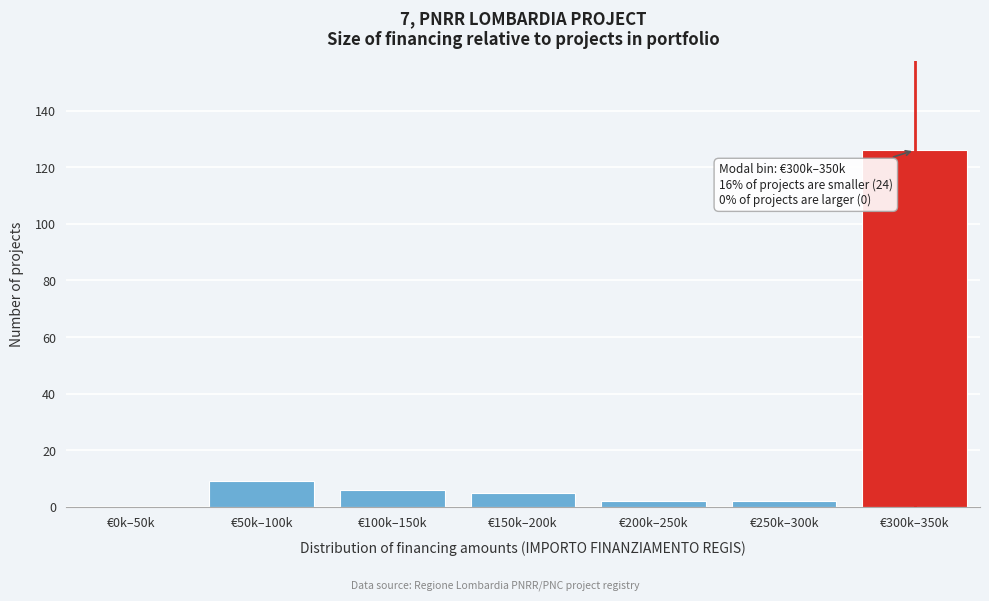

Reading right to left, transcribe all the data shown in this chart.

€300k–350k=126	€250k–300k=2	€200k–250k=2	€150k–200k=5	€100k–150k=6	€50k–100k=9	€0k–50k=0